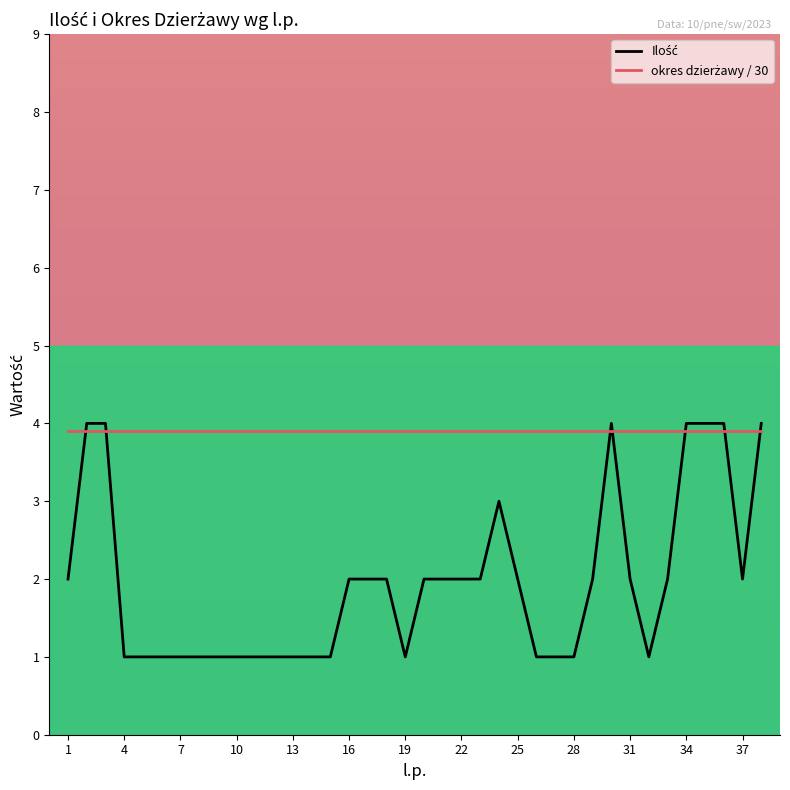

What is the minimum value shown in the chart?

1.0